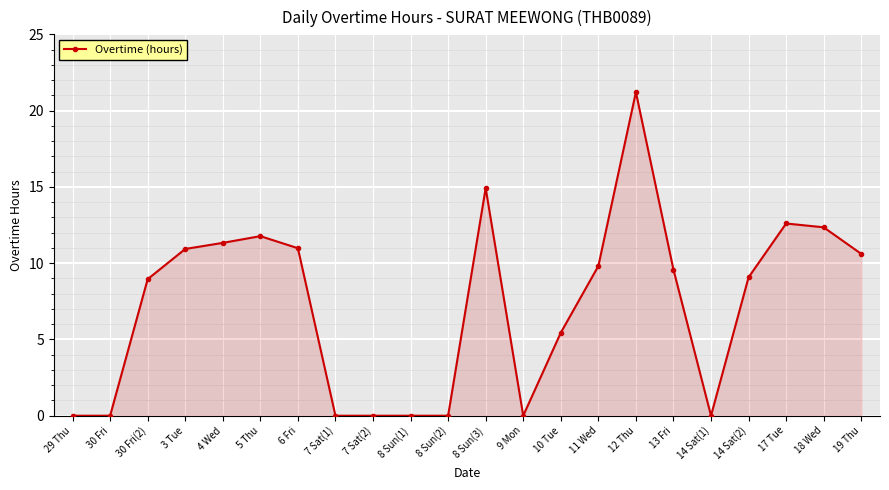

True or false: the data has more than 0 interior local peaks.

True